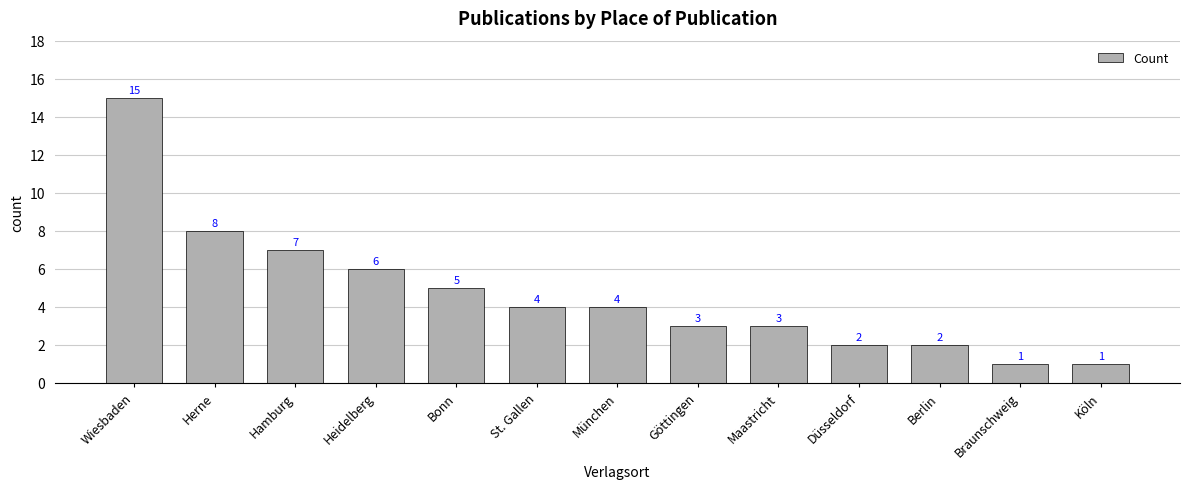

What is the difference between the values at Bonn and Berlin?

3